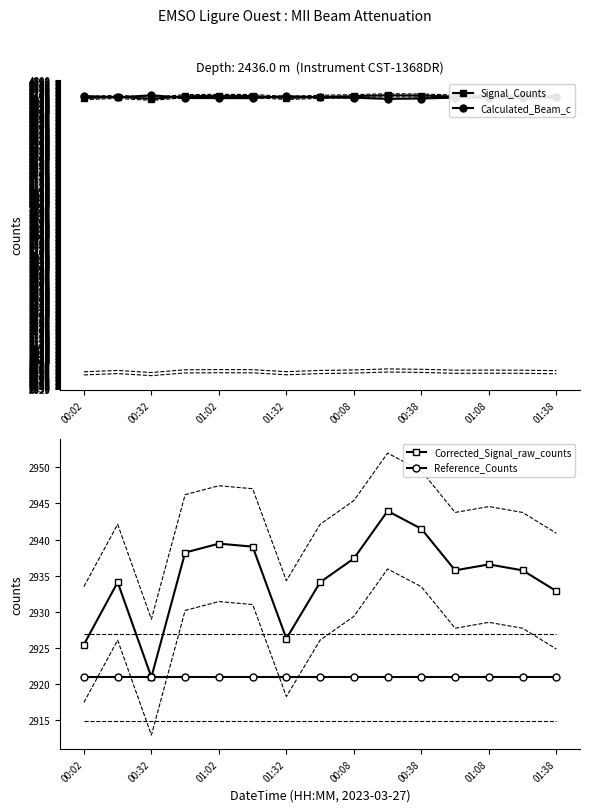

What is the lowest value of the Calculated_Beam_c series?

4678.0